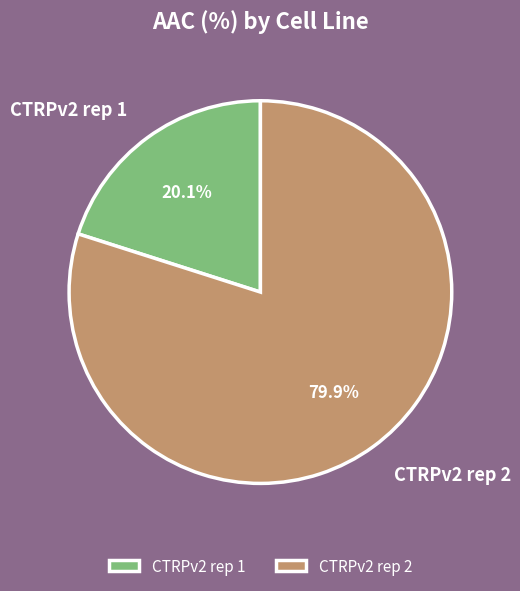

Rank the categories by value from highest to lowest.

CTRPv2 rep 2, CTRPv2 rep 1